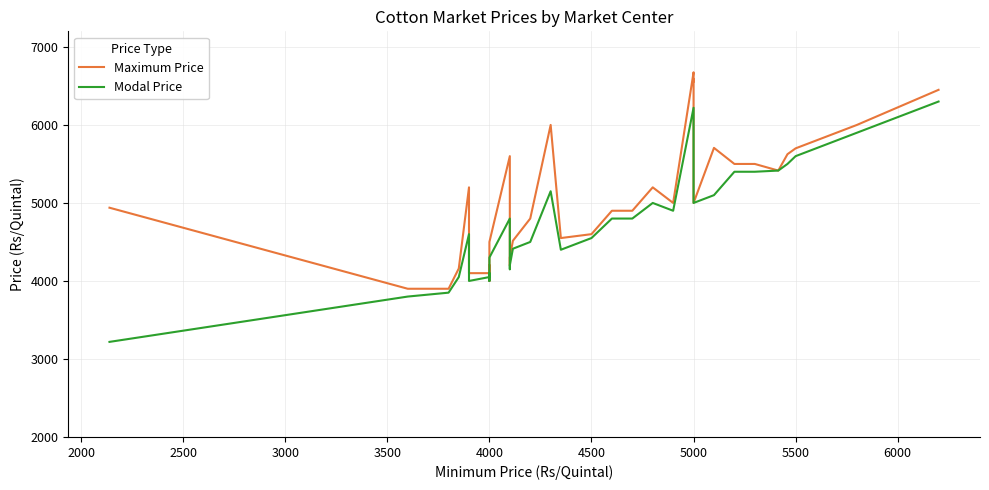

True or false: Modal Price has more than 0 points higher than both neighbors.

True